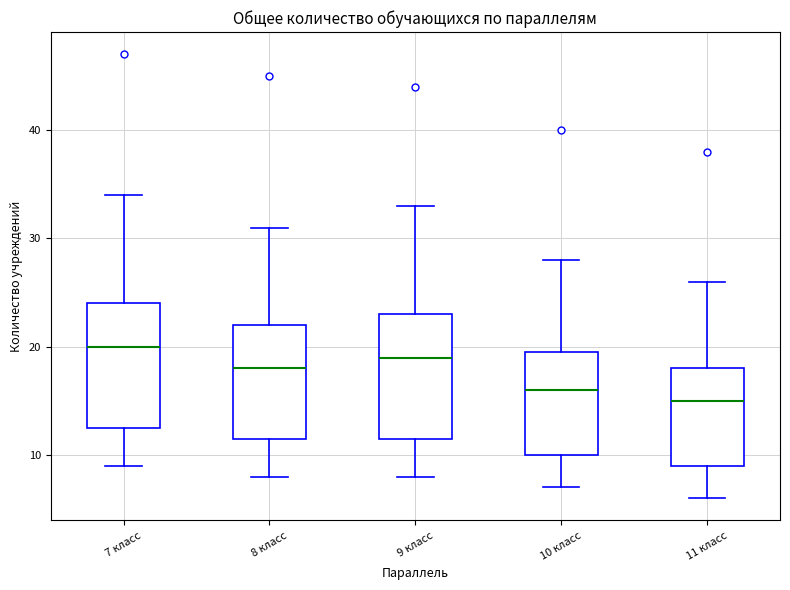

Reading left to right, transcribe this box plot: for each box, give where its median line is, the range the box spans, and where its two whiskers end, as read against the y-axis. The values are not printed on the chart, so give them approximately, as read against the axis.

7 класс: median 20, box 13 to 24, whiskers 9 to 34
8 класс: median 18, box 12 to 22, whiskers 8 to 31
9 класс: median 19, box 12 to 23, whiskers 8 to 33
10 класс: median 16, box 10 to 20, whiskers 7 to 28
11 класс: median 15, box 9 to 18, whiskers 6 to 26